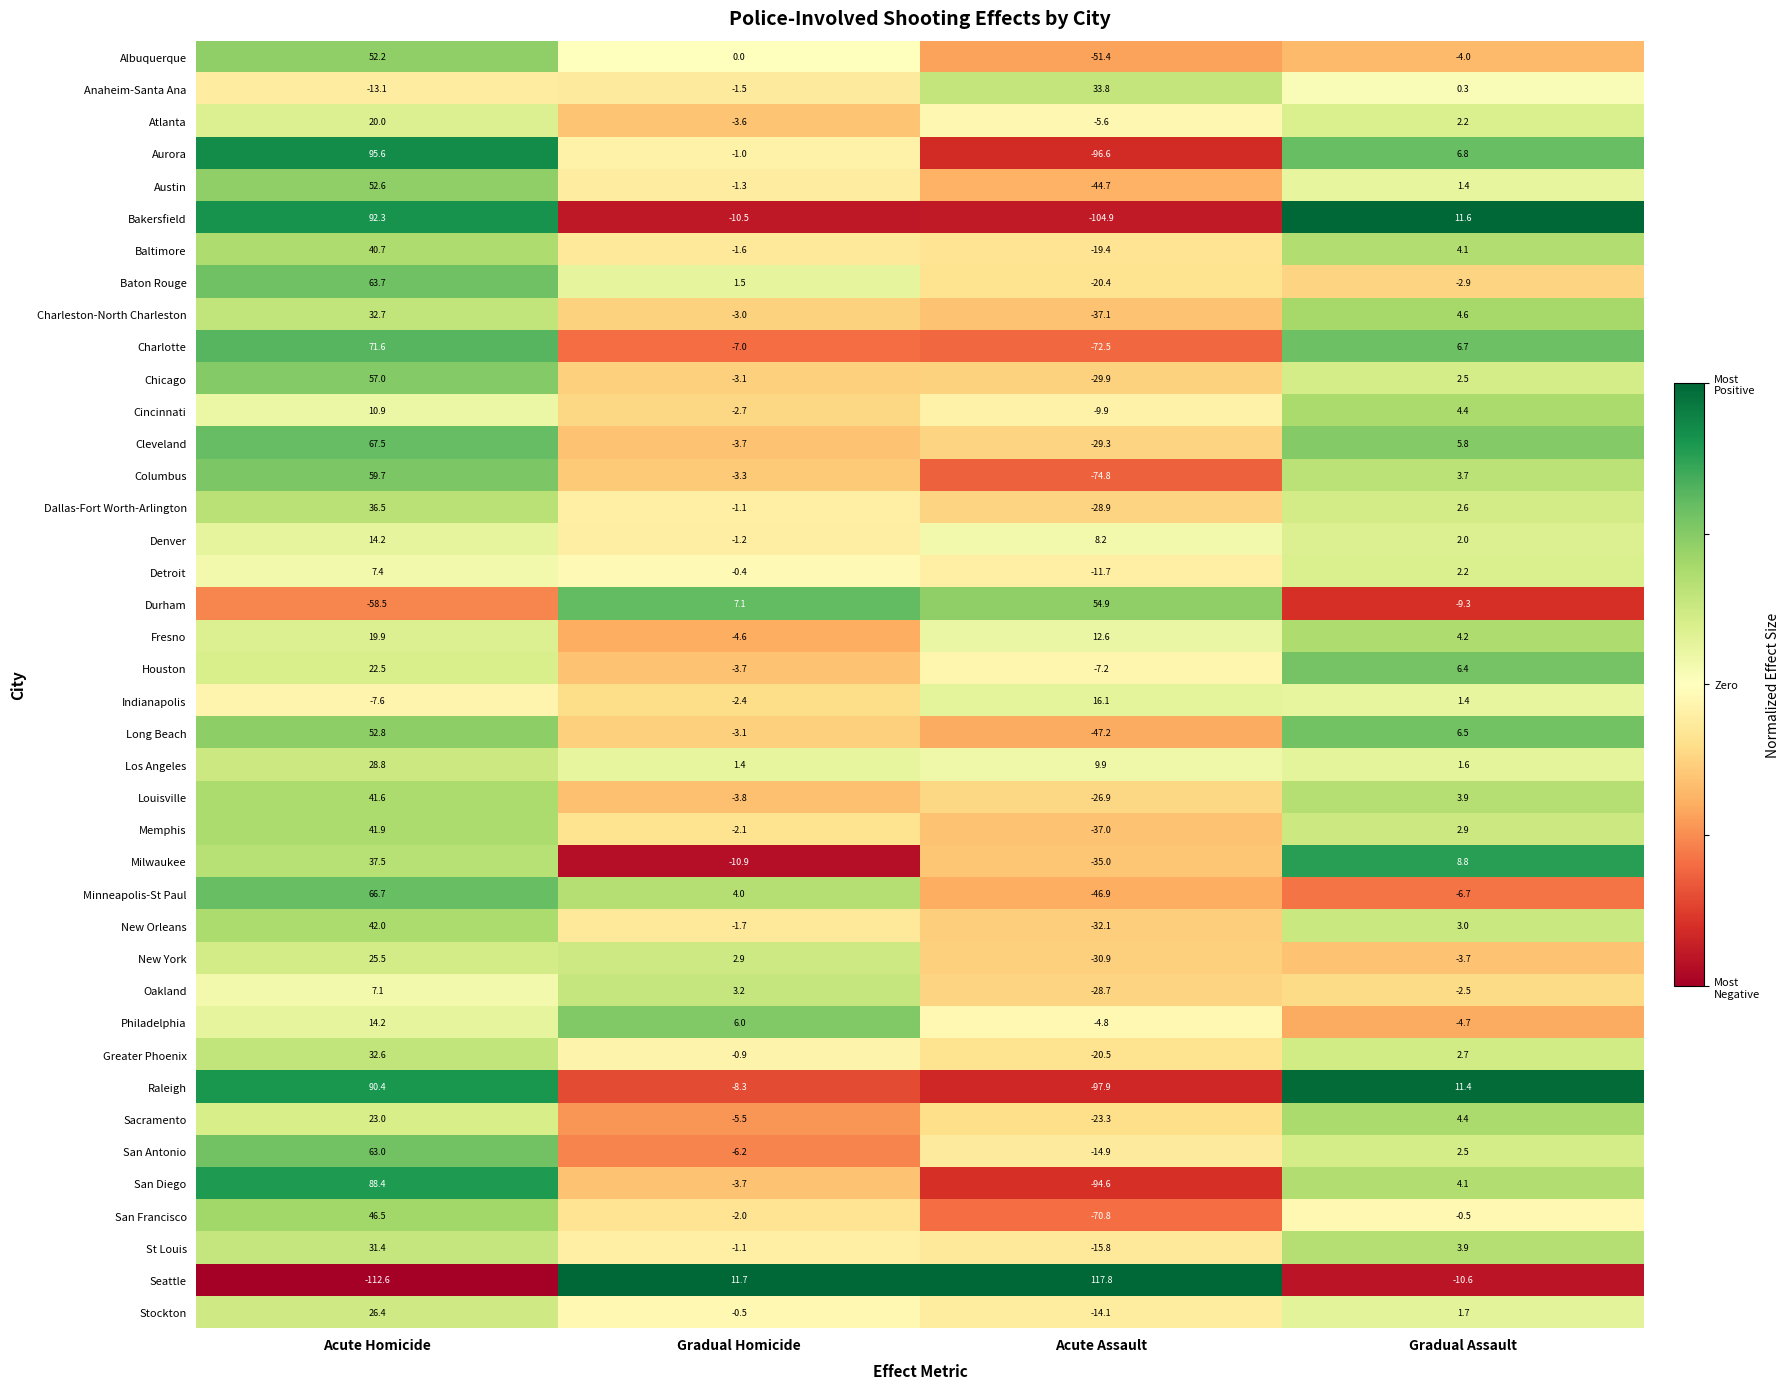

Which series has the widest spread of values?

Seattle